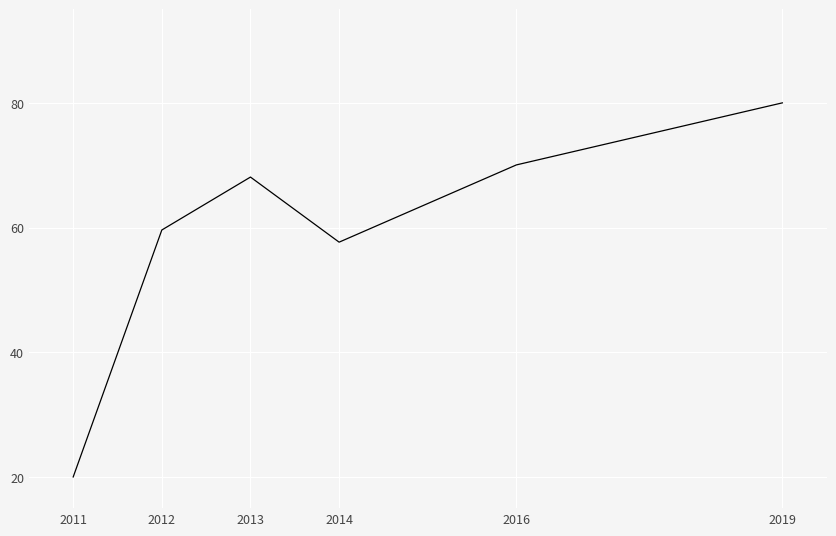

At which label does the data first exceed 68?

2013